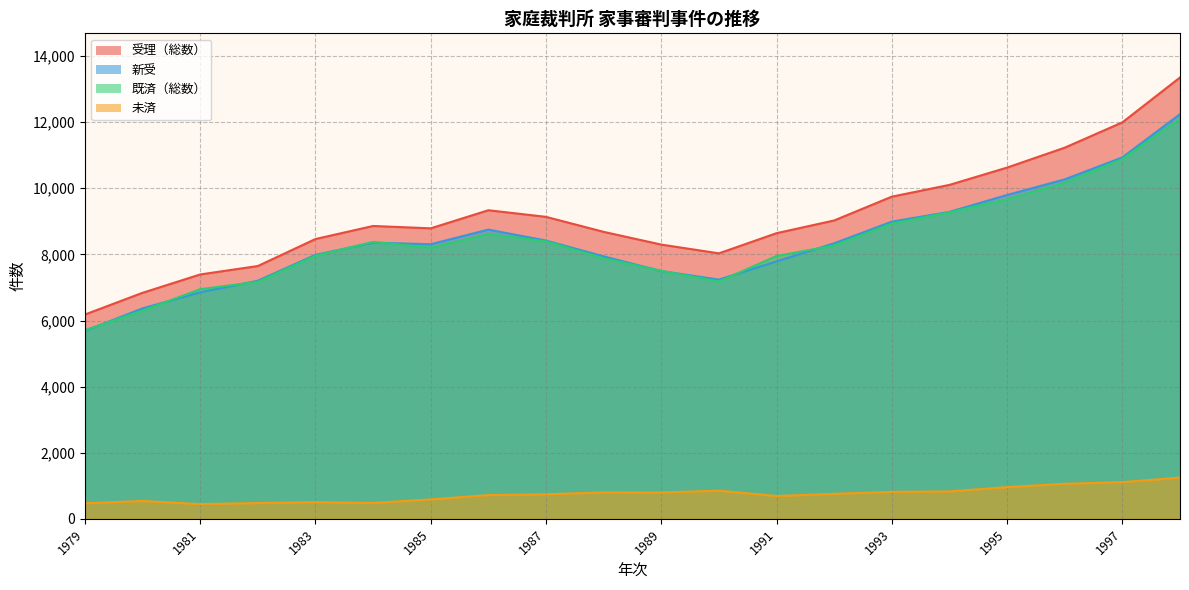

True or false: 既済（総数） has more than 0 points higher than both neighbors.

True